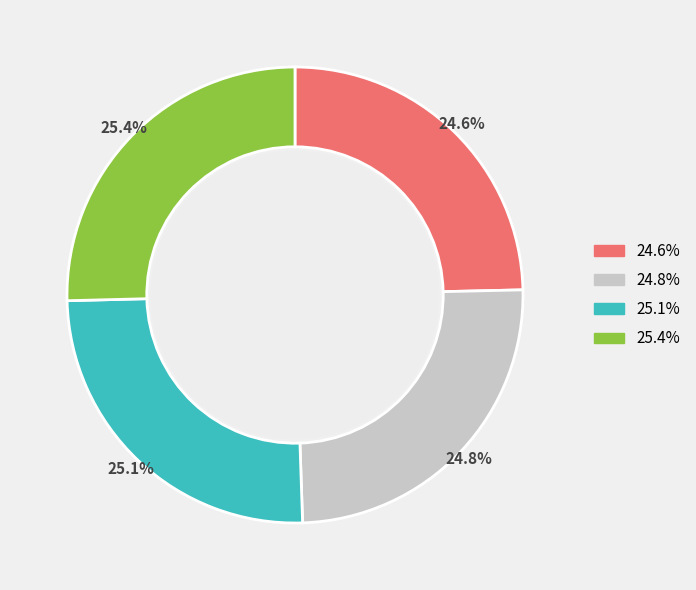

Is there a majority slice in this chart?

No